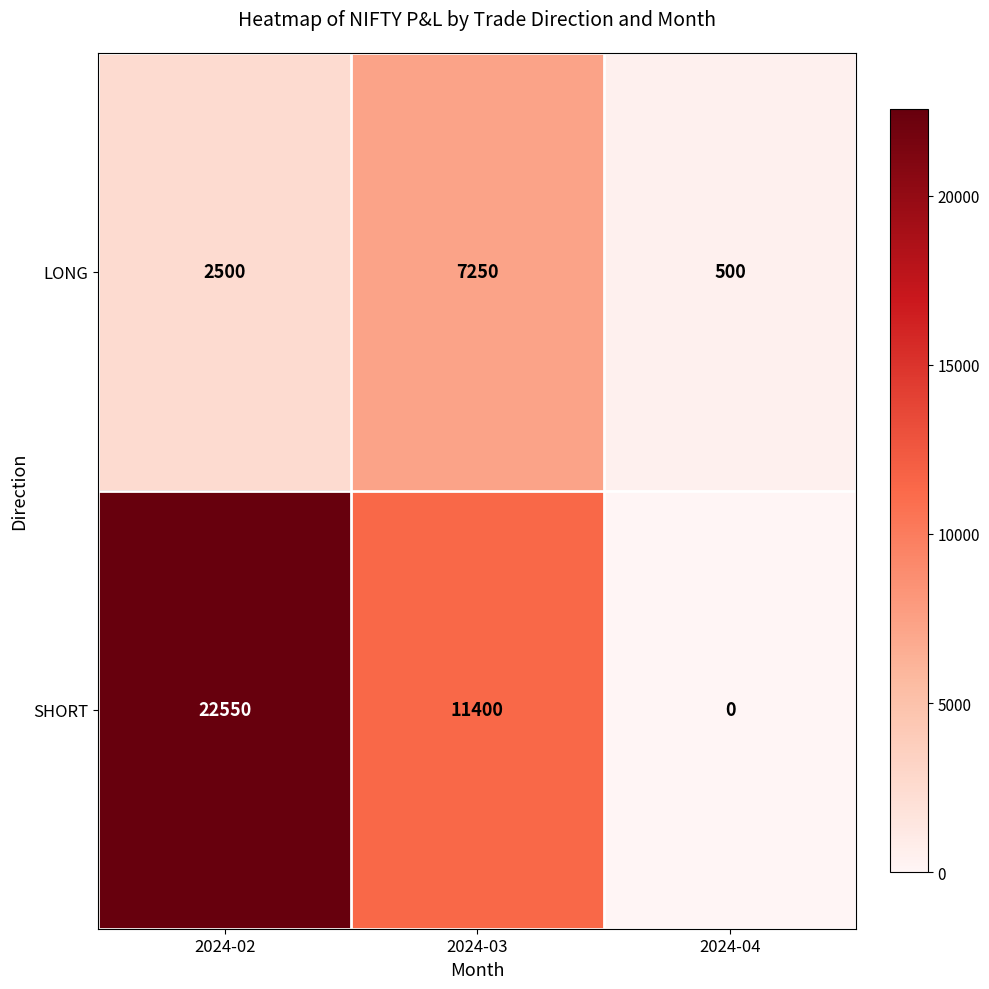

Which series has the largest total across all categories?

SHORT